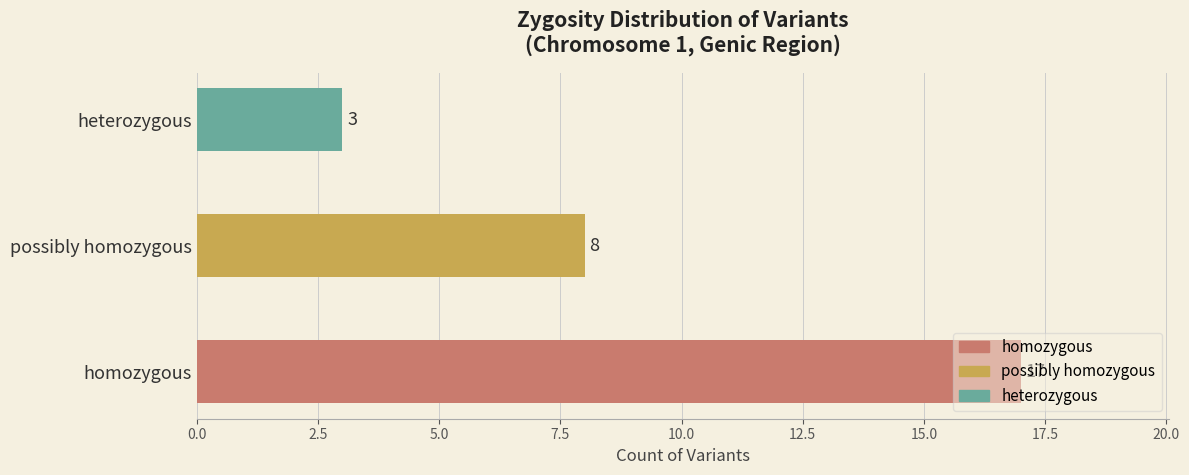

What is the greatest value displayed?

17